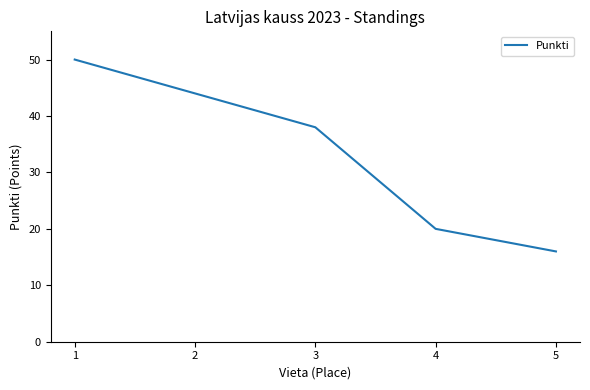

Where is the data nearest to the value 33?

3